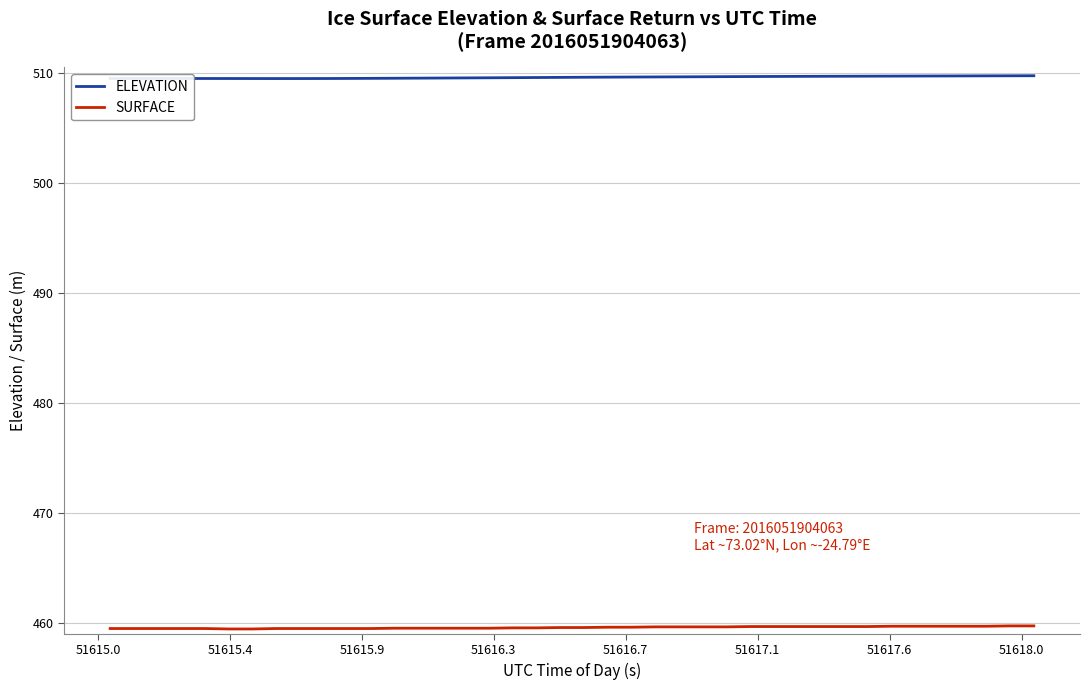

True or false: SURFACE and ELEVATION intersect in this chart.

False